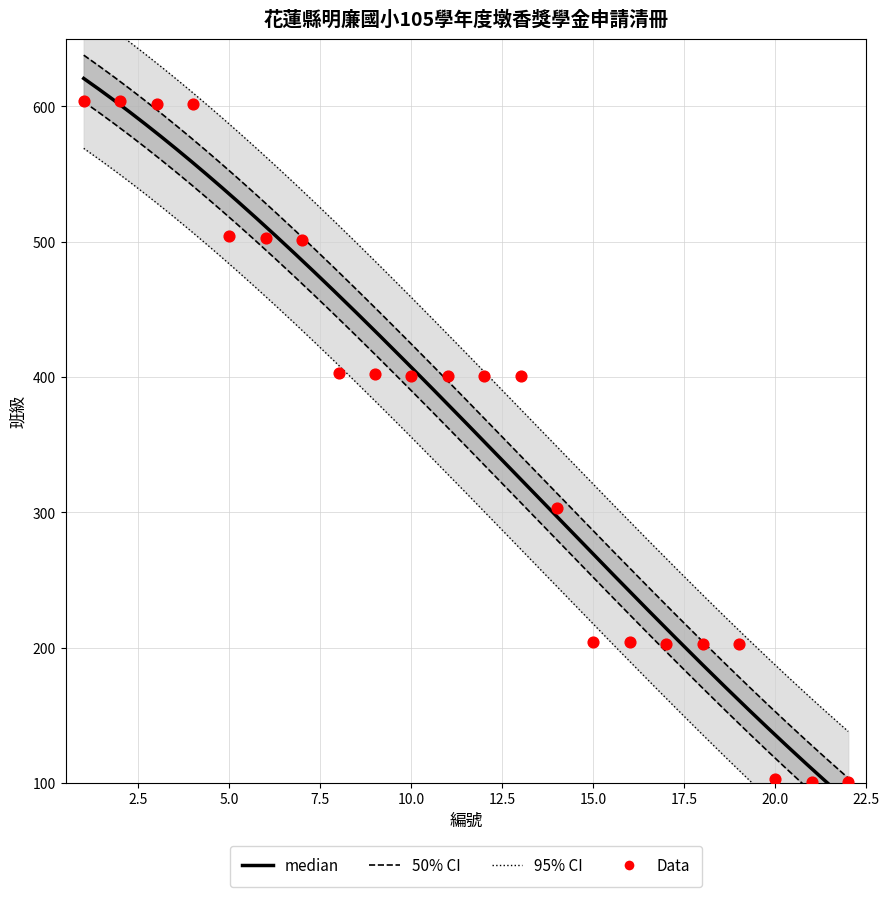

Approximately how many times larger is the value at 11 compared to 4?

0.7